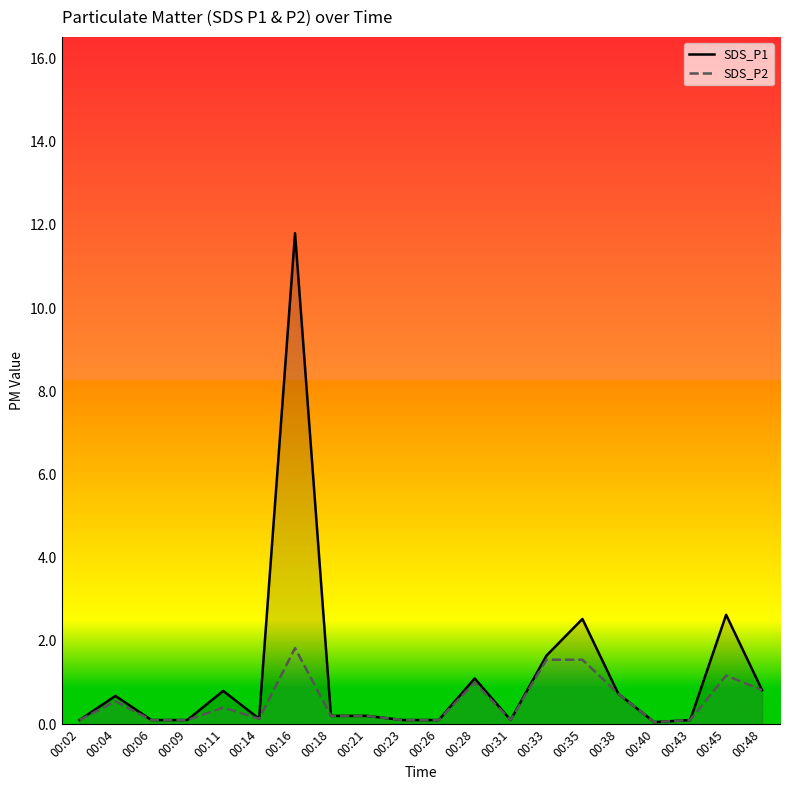

At which category is the sum across all series the highest?

00:16